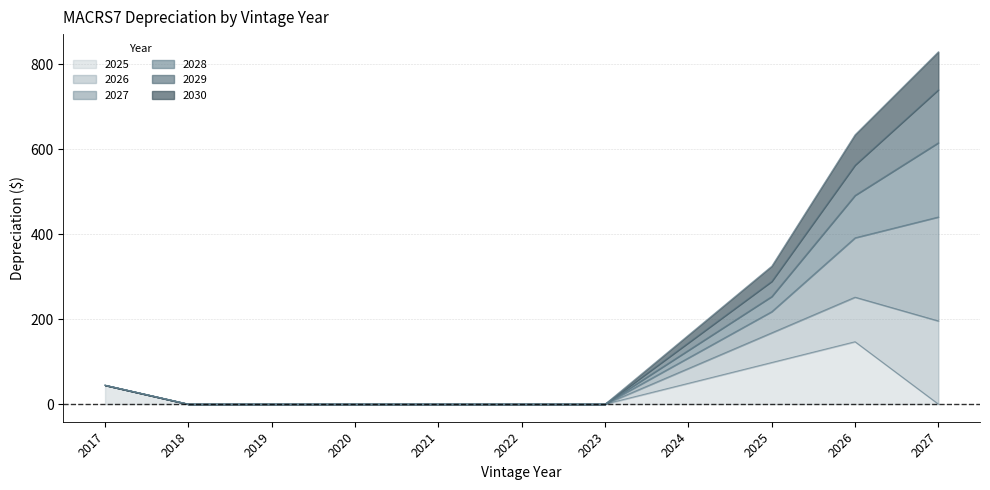

List the labels in order of 2026 value, smallest first.

2018, 2019, 2020, 2021, 2022, 2023, 2017, 2024, 2025, 2026, 2027